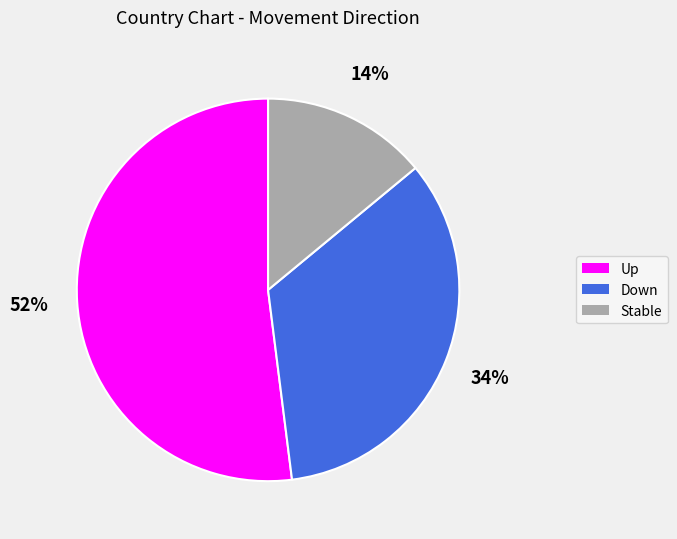

Is there a majority slice in this chart?

Yes